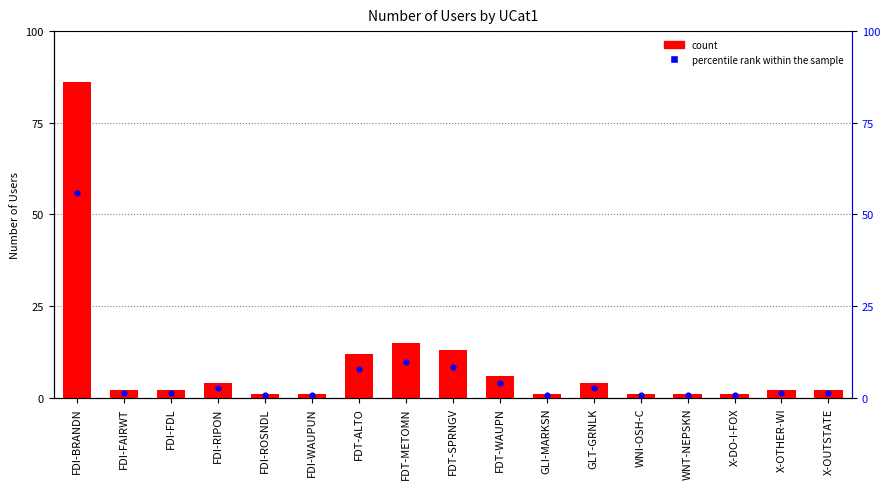

At which category is the sum across all series the highest?

FDI-BRANDN